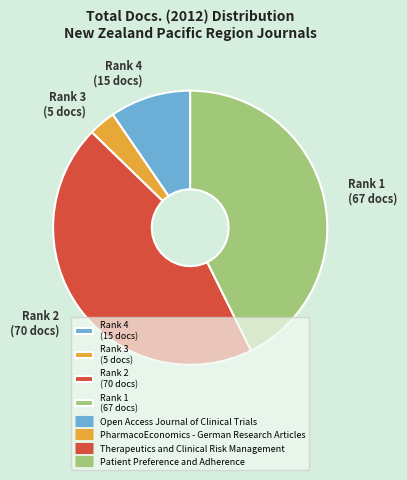

Rank the categories by value from highest to lowest.

Rank 2 (70 docs), Rank 1 (67 docs), Rank 4 (15 docs), Rank 3 (5 docs)